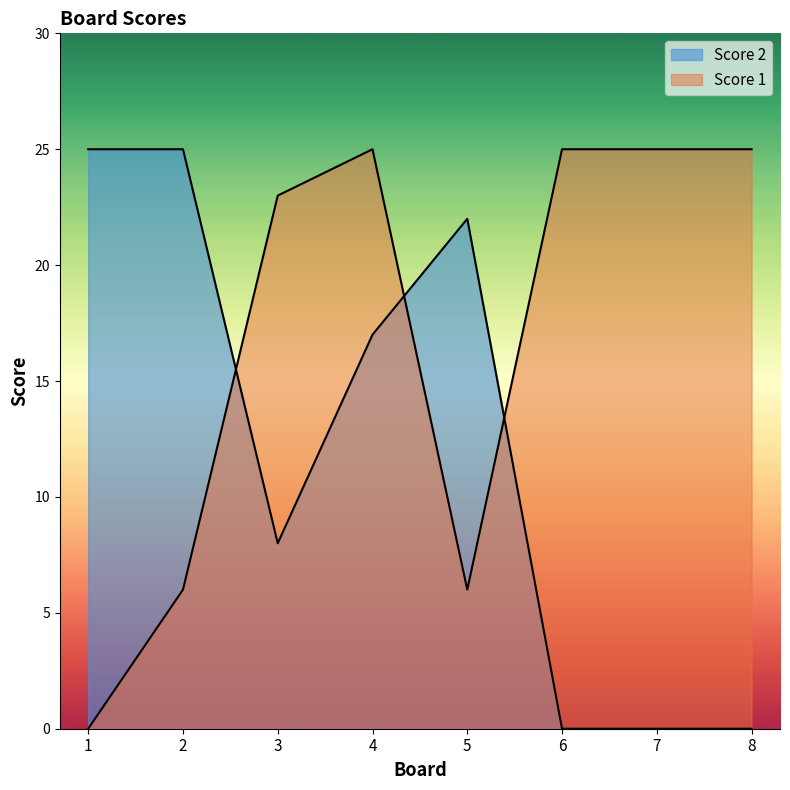

True or false: Score 2 has more than 1 points higher than both neighbors.

False